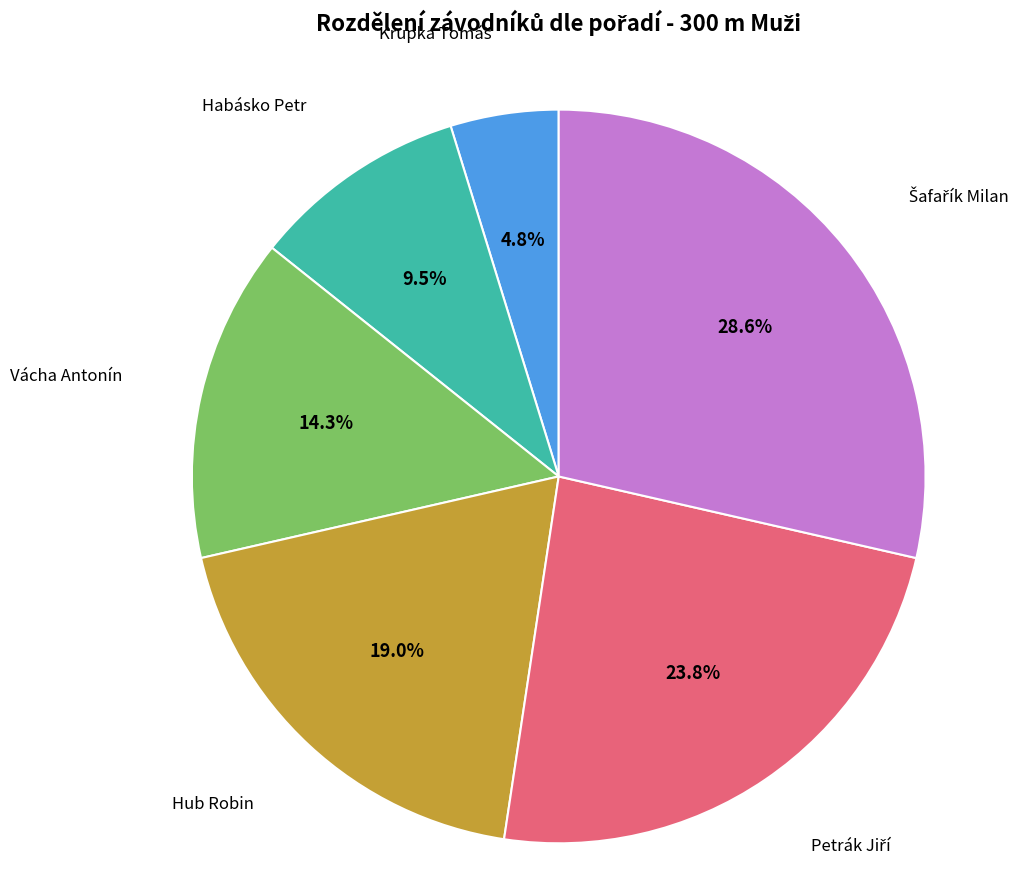

Count the number of slices in the pie.

6